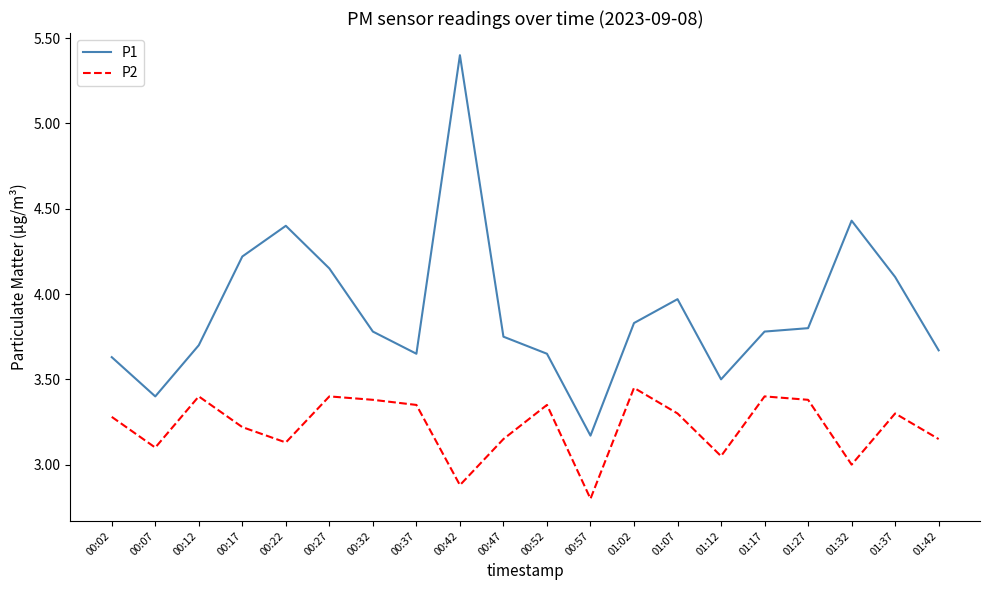

What is the sum of all P1 values?

78.0